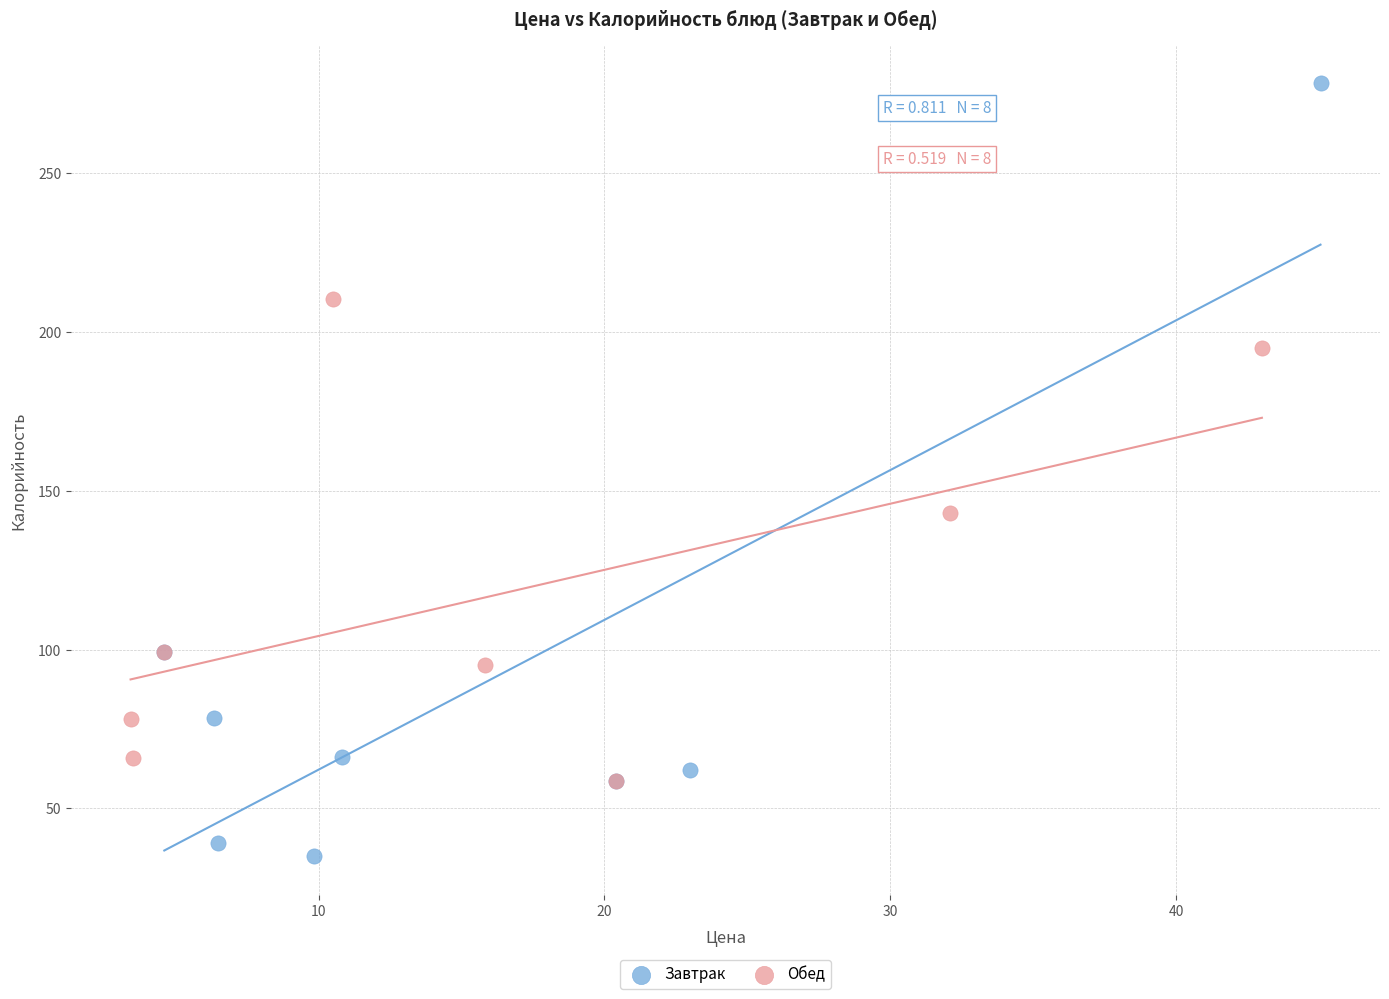

Which series contains the highest Y value?

Завтрак